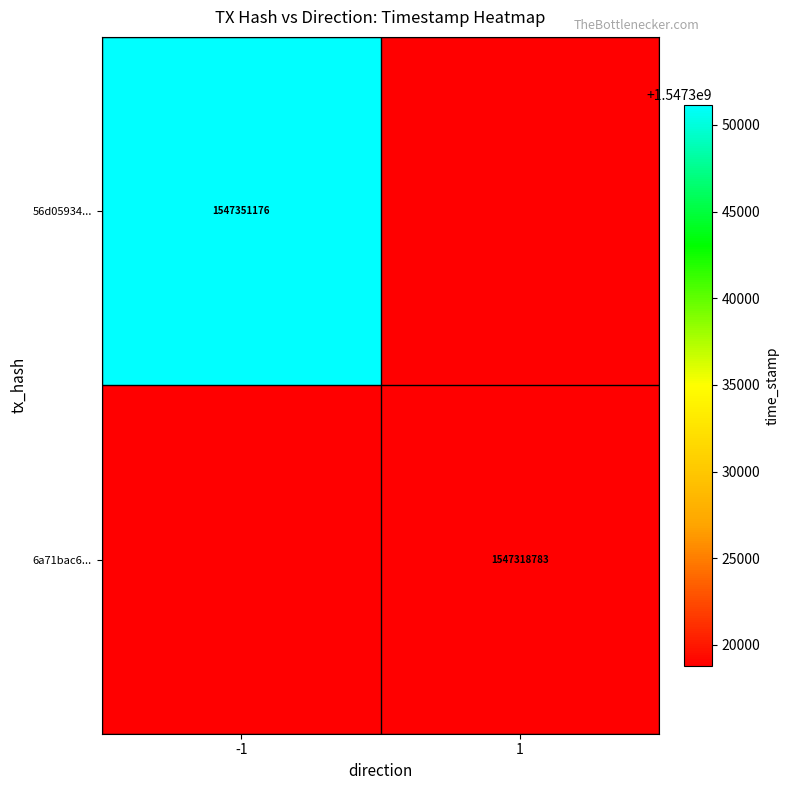

Is the value of 56d05934... at -1 greater than the value of 6a71bac6... at 1?

Yes